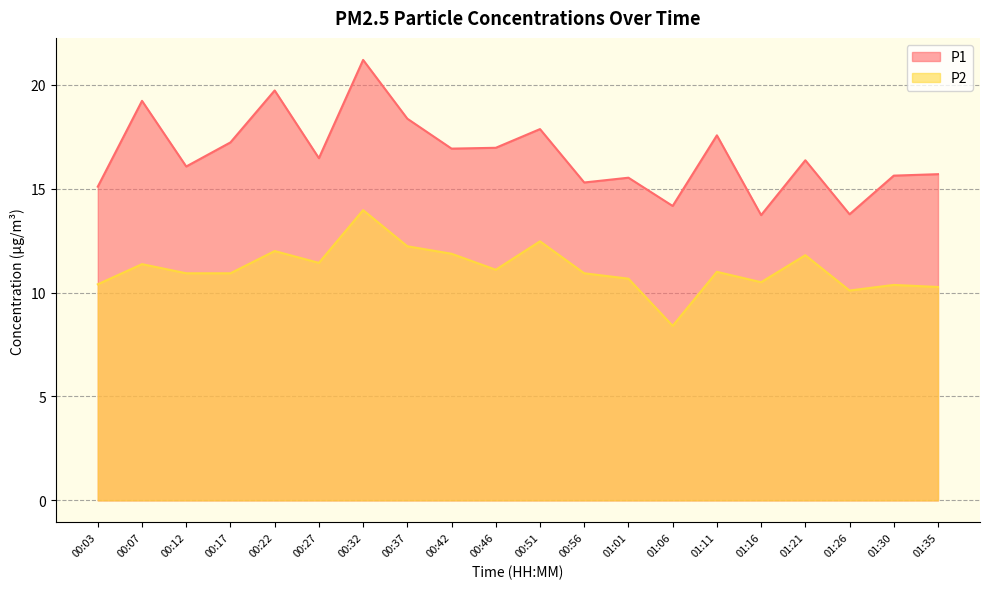

Which series has the largest total across all categories?

P1